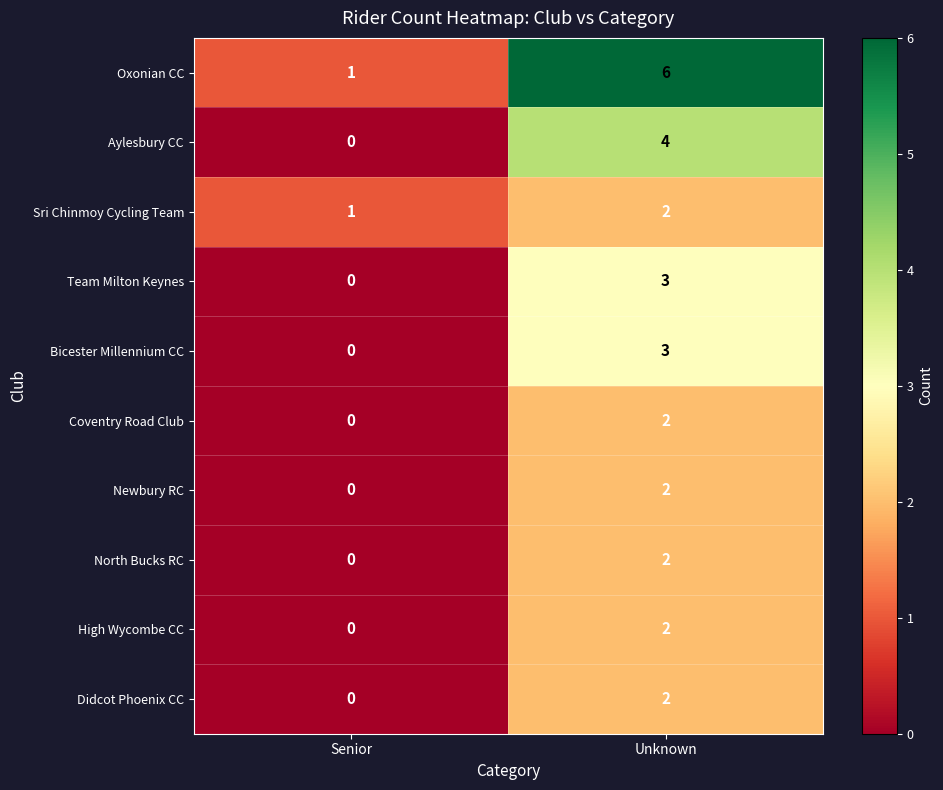

Reading left to right, extract all data points from this chart.

Oxonian CC: Senior=1	Unknown=6
Aylesbury CC: Senior=0	Unknown=4
Sri Chinmoy Cycling Team: Senior=1	Unknown=2
Team Milton Keynes: Senior=0	Unknown=3
Bicester Millennium CC: Senior=0	Unknown=3
Coventry Road Club: Senior=0	Unknown=2
Newbury RC: Senior=0	Unknown=2
North Bucks RC: Senior=0	Unknown=2
High Wycombe CC: Senior=0	Unknown=2
Didcot Phoenix CC: Senior=0	Unknown=2